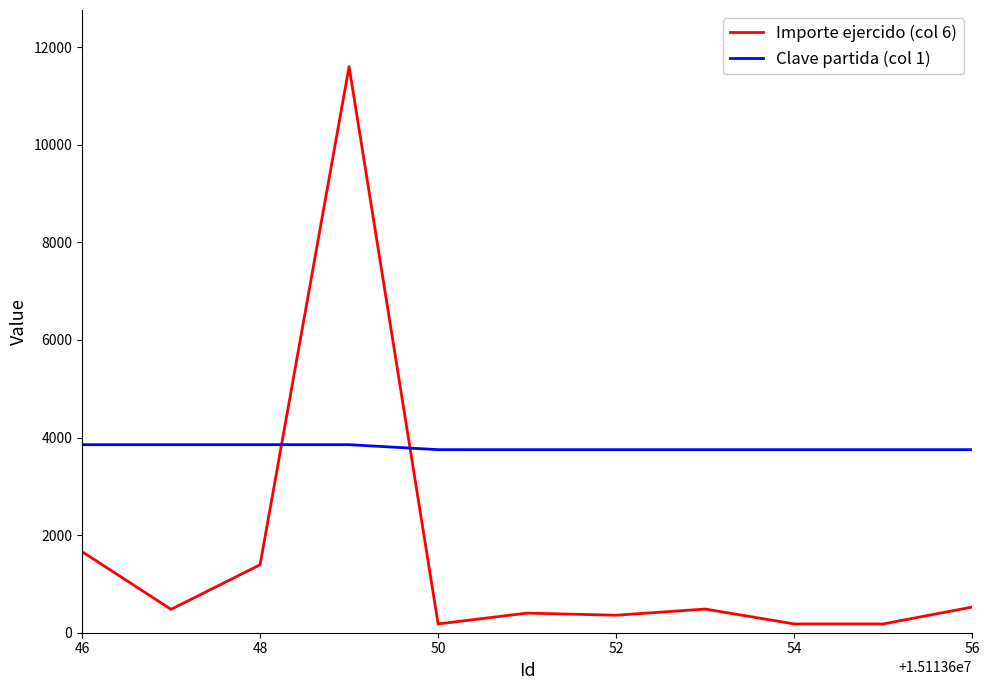

What is the maximum value for Clave partida (col 1)?

3853.0